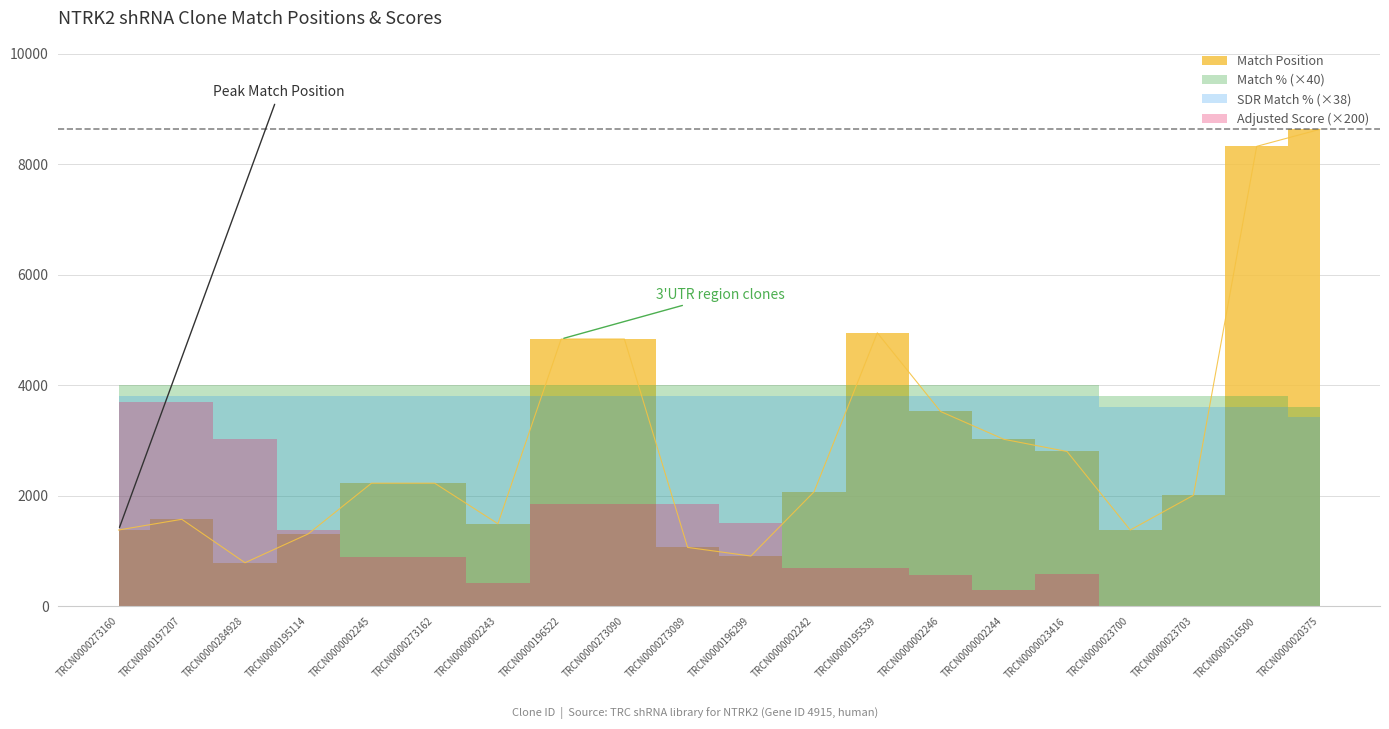

How many interior local valleys does the Adjusted Score series have?

2